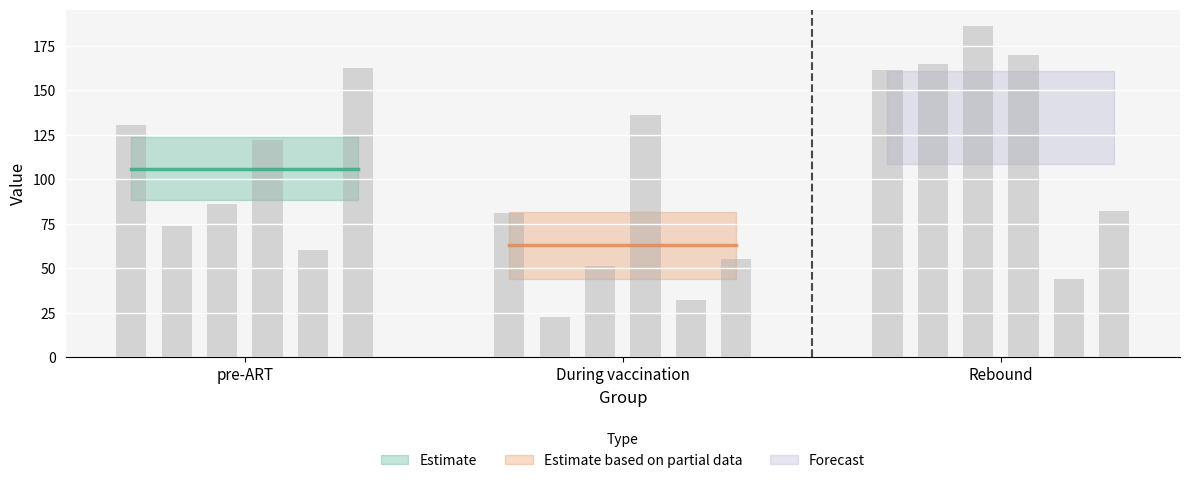

The #4 series shows 51.6 at During vaccination. True or false?

True